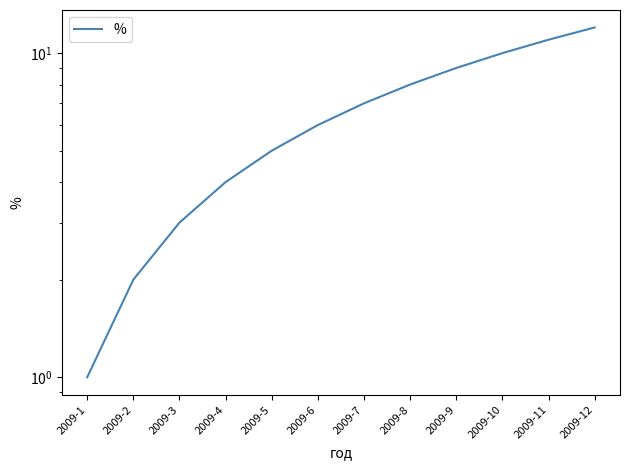

At which label is the value closest to 6?

2009-6